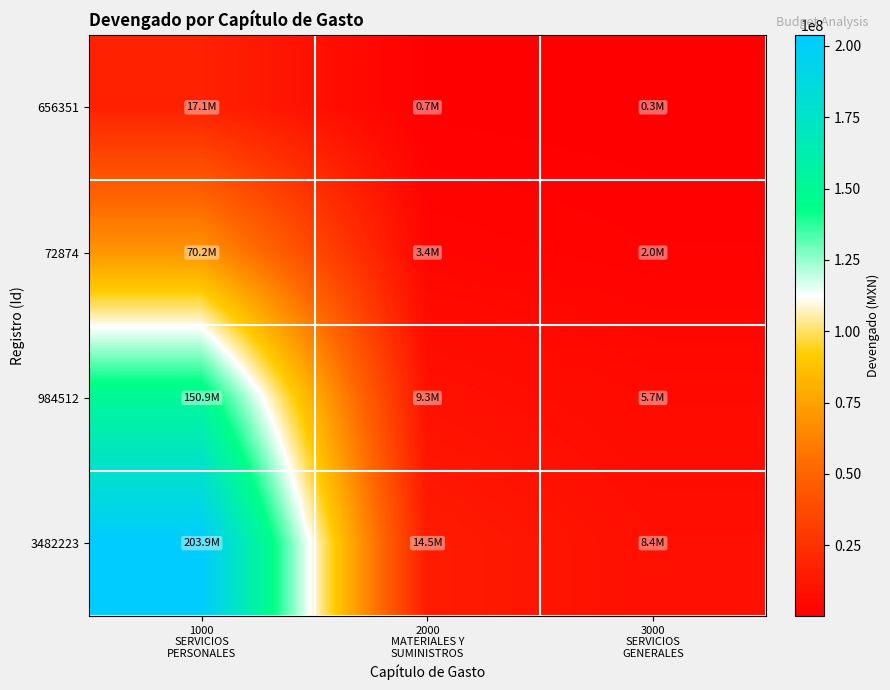

Reading left to right, extract all data points from this chart.

656351: 1000
SERVICIOS
PERSONALES=17114797.6	2000
MATERIALES Y
SUMINISTROS=742709.4	3000
SERVICIOS
GENERALES=256907.8
72874: 1000
SERVICIOS
PERSONALES=70217401.5	2000
MATERIALES Y
SUMINISTROS=3399849.0	3000
SERVICIOS
GENERALES=1953406.3
984512: 1000
SERVICIOS
PERSONALES=150946475.3	2000
MATERIALES Y
SUMINISTROS=9330402.6	3000
SERVICIOS
GENERALES=5692671.2
3482223: 1000
SERVICIOS
PERSONALES=203908578.0	2000
MATERIALES Y
SUMINISTROS=14499461.2	3000
SERVICIOS
GENERALES=8395065.6